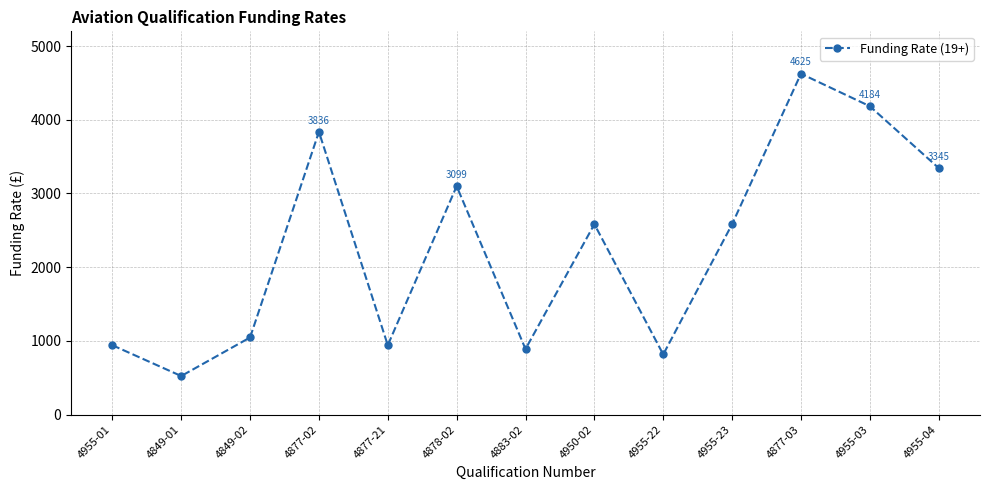

How many interior local peaks (higher than both neighbors) does the data have?

4